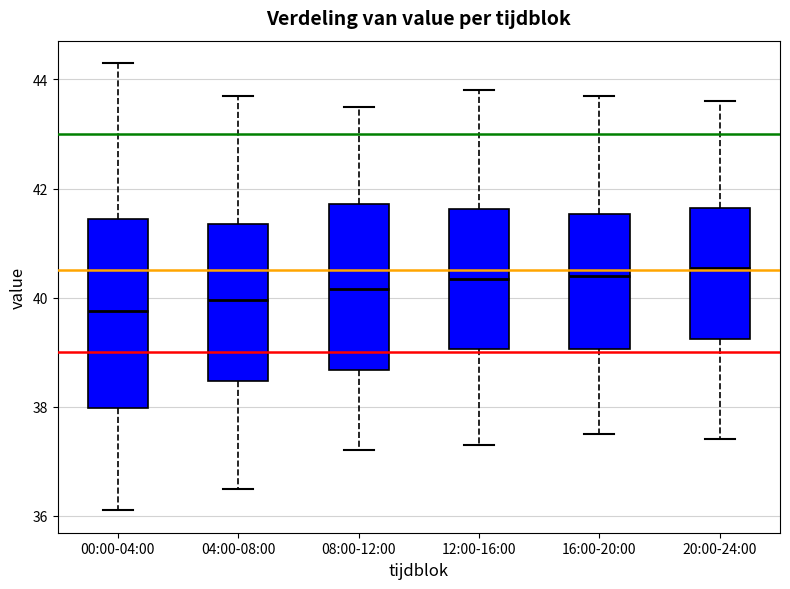

Reading left to right, transcribe this box plot: for each box, give where its median line is, the range the box spans, and where its two whiskers end, as read against the y-axis. The values are not printed on the chart, so give them approximately, as read against the axis.

00:00-04:00: median 39.8, box 38.0 to 41.4, whiskers 36.2 to 44.4
04:00-08:00: median 40.0, box 38.4 to 41.4, whiskers 36.6 to 43.8
08:00-12:00: median 40.2, box 38.6 to 41.8, whiskers 37.2 to 43.6
12:00-16:00: median 40.4, box 39.0 to 41.6, whiskers 37.4 to 43.8
16:00-20:00: median 40.4, box 39.0 to 41.6, whiskers 37.6 to 43.8
20:00-24:00: median 40.6, box 39.2 to 41.6, whiskers 37.4 to 43.6